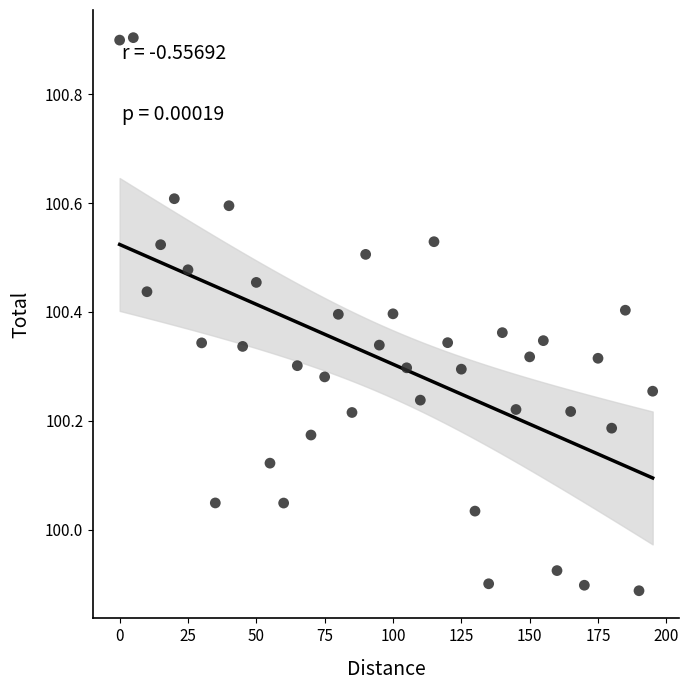

What is the range of X values (max minus min)?

195.0